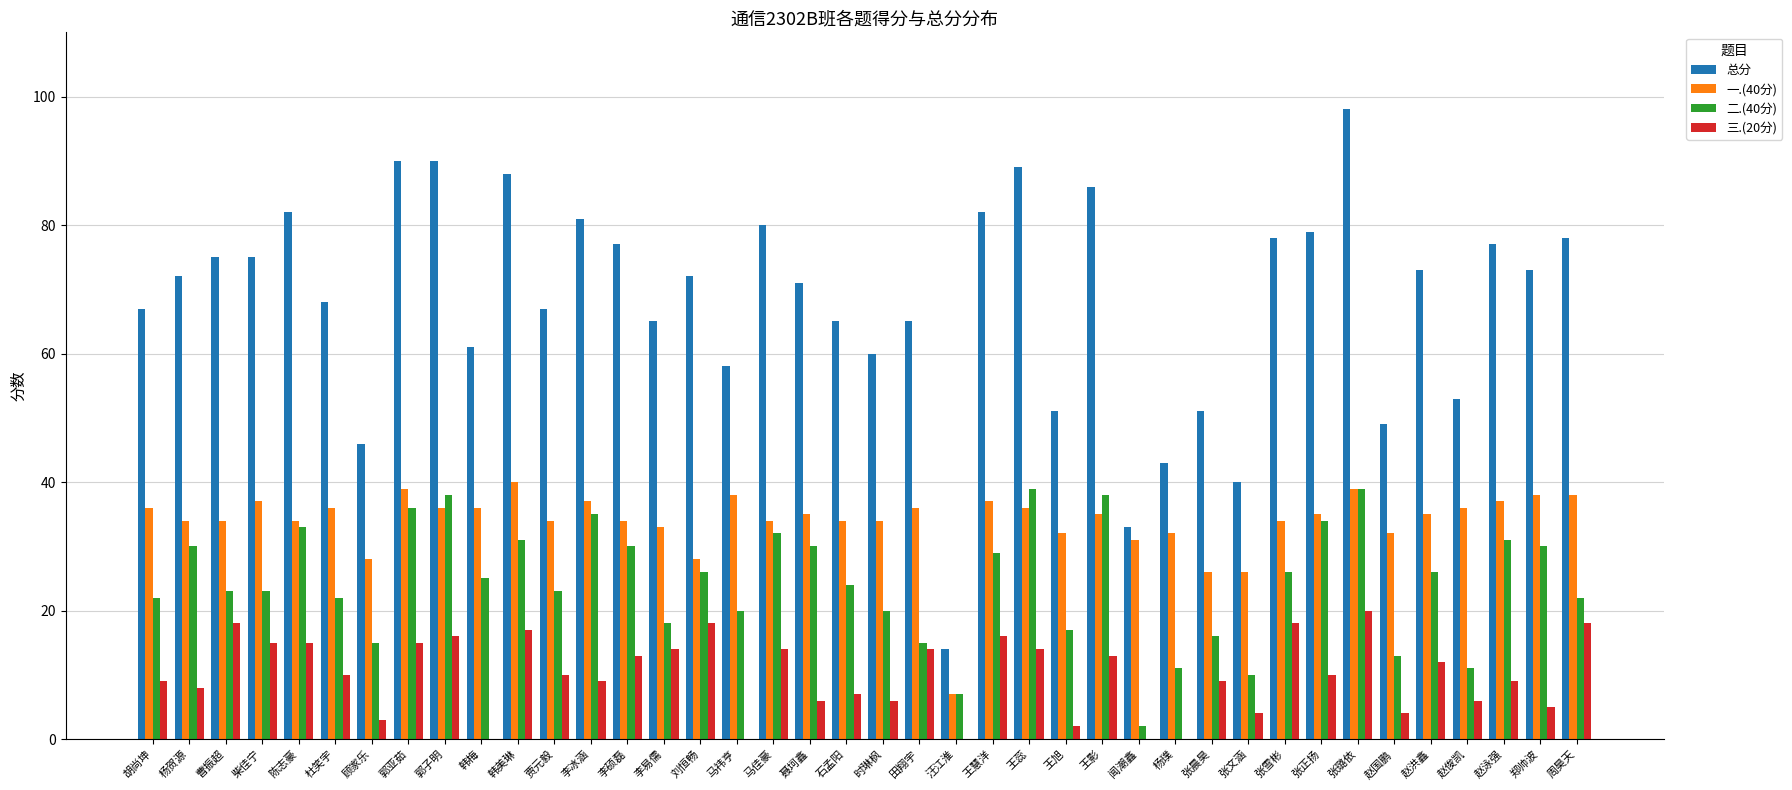

Which category has the highest value in the 三.(20分) series?

张璐依